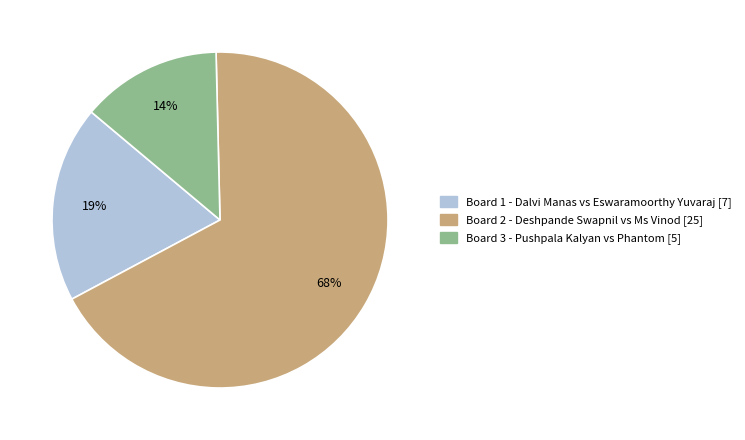

Which category accounts for the majority?

Board 2